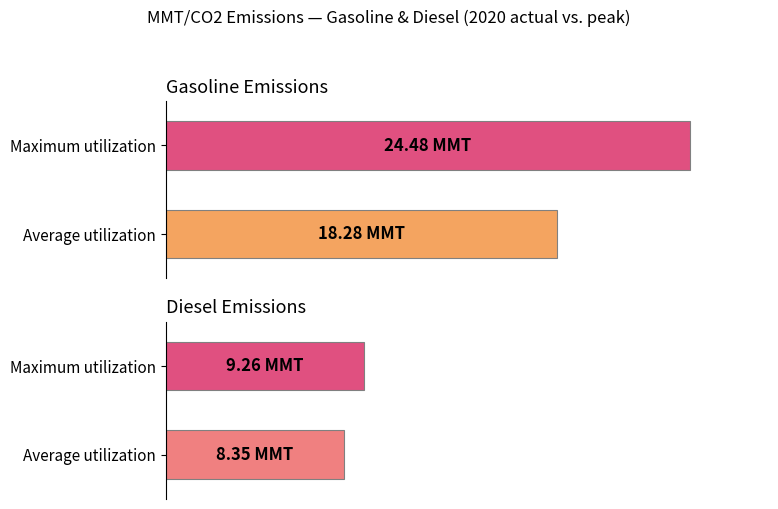

Between Maximum utilization and Average utilization, which is larger?

Maximum utilization